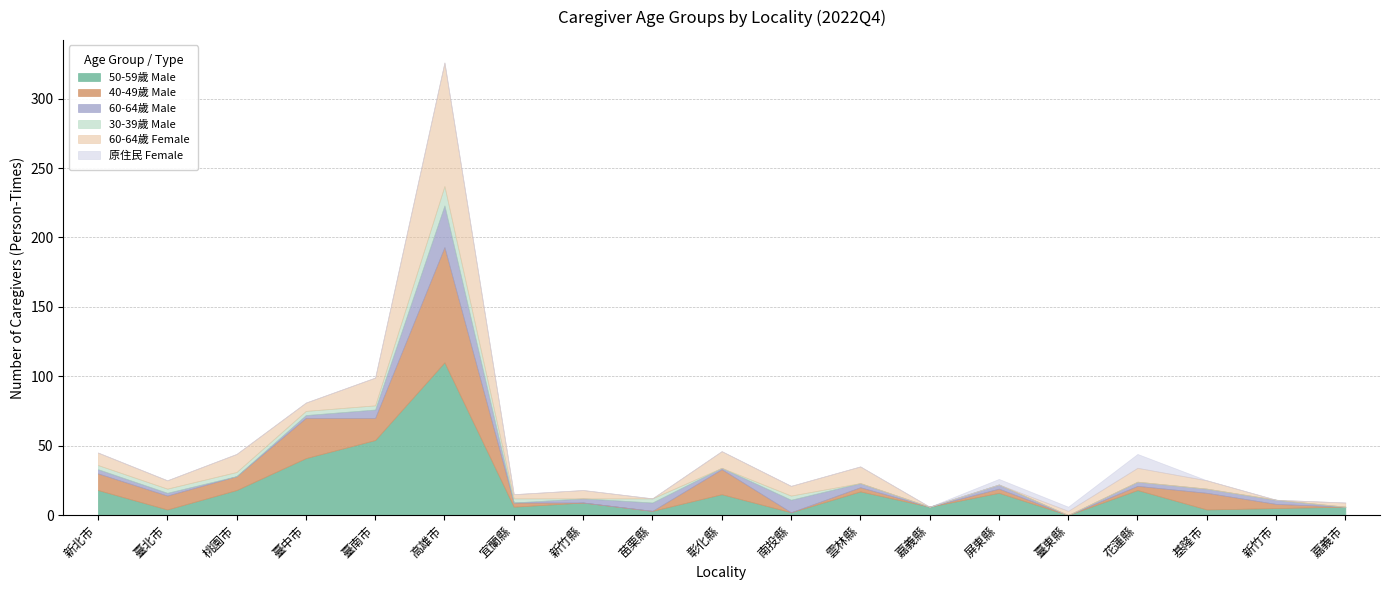

What are all the series names shown in the legend?

50-59歲 Male, 40-49歲 Male, 60-64歲 Male, 30-39歲 Male, 60-64歲 Female, 原住民 Female